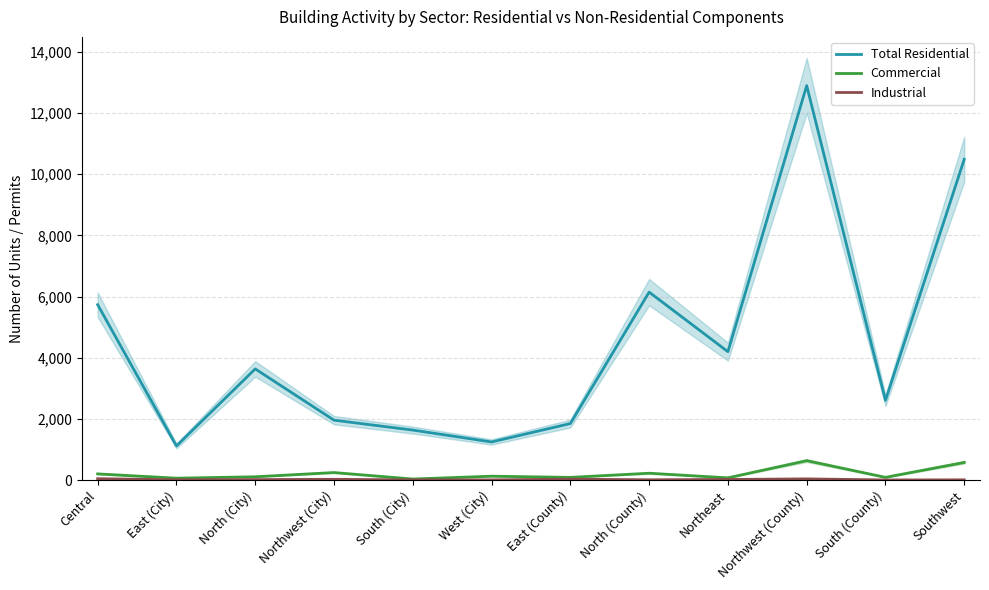

How many interior local peaks does the Total Residential series have?

3